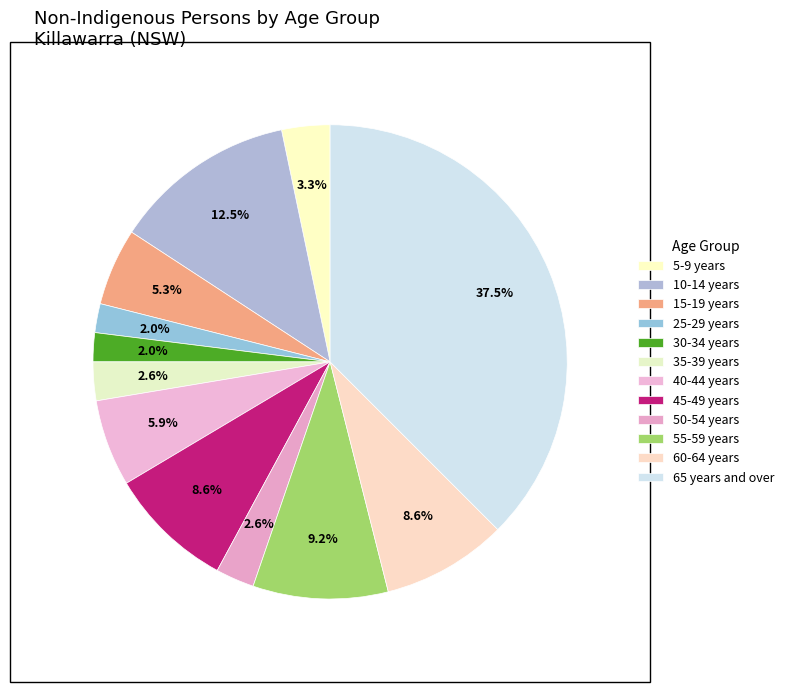

How many slices are in this pie chart?

12